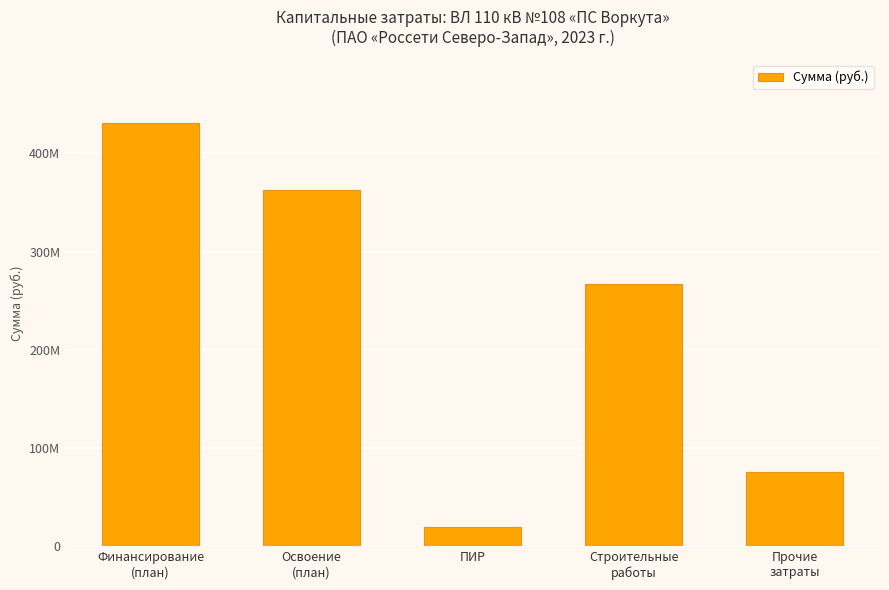

Which label corresponds to the smallest value in the chart?

ПИР